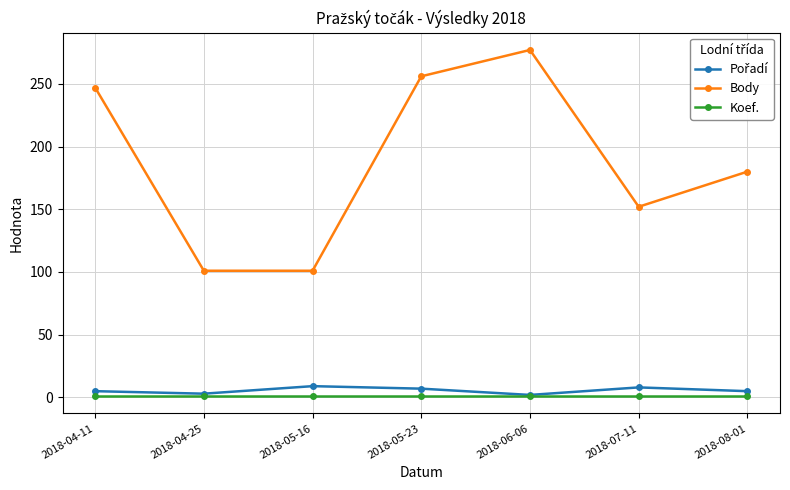

True or false: Koef. and Body intersect in this chart.

False